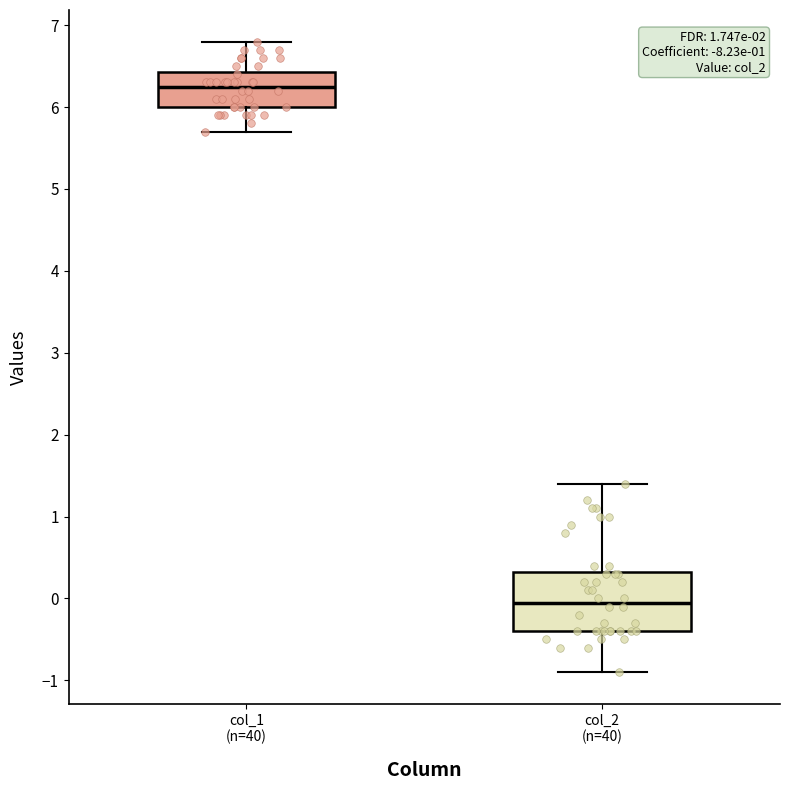

Which box's median line is the lowest?

col_2 (n=40)